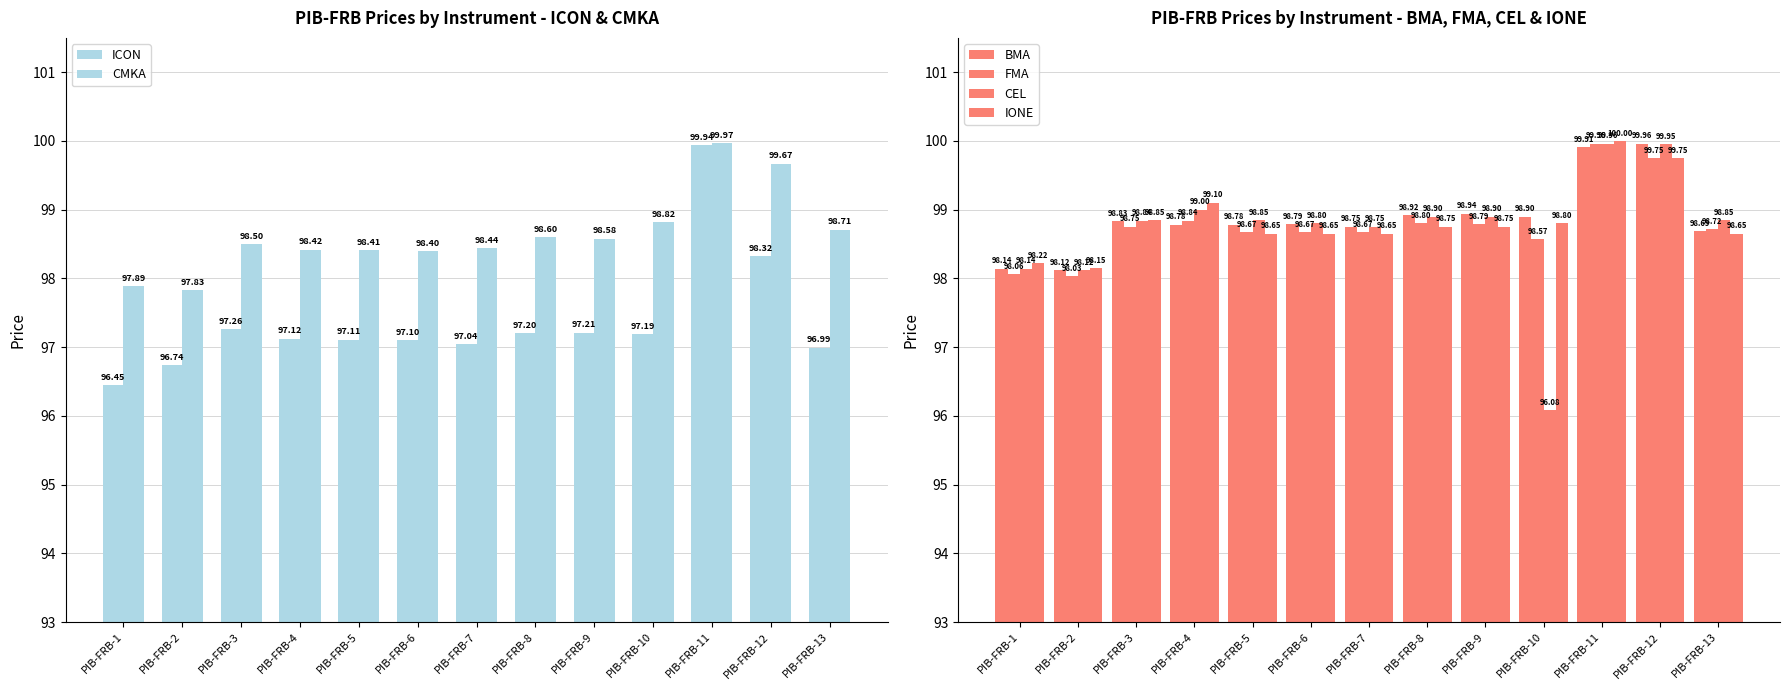

Is the value of BMA at PIB-FRB-2 greater than the value of ICON at PIB-FRB-6?

Yes